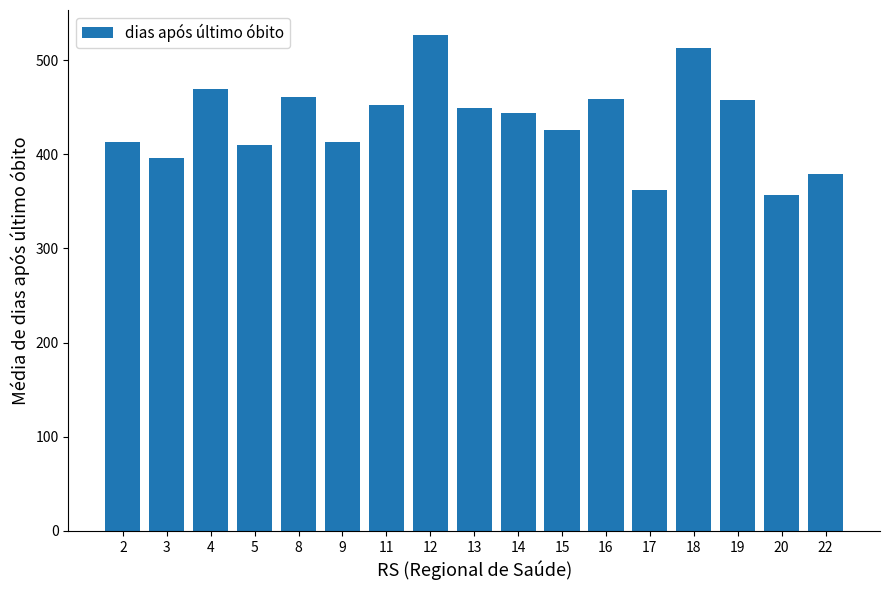

Count the number of values greater than 444.

9